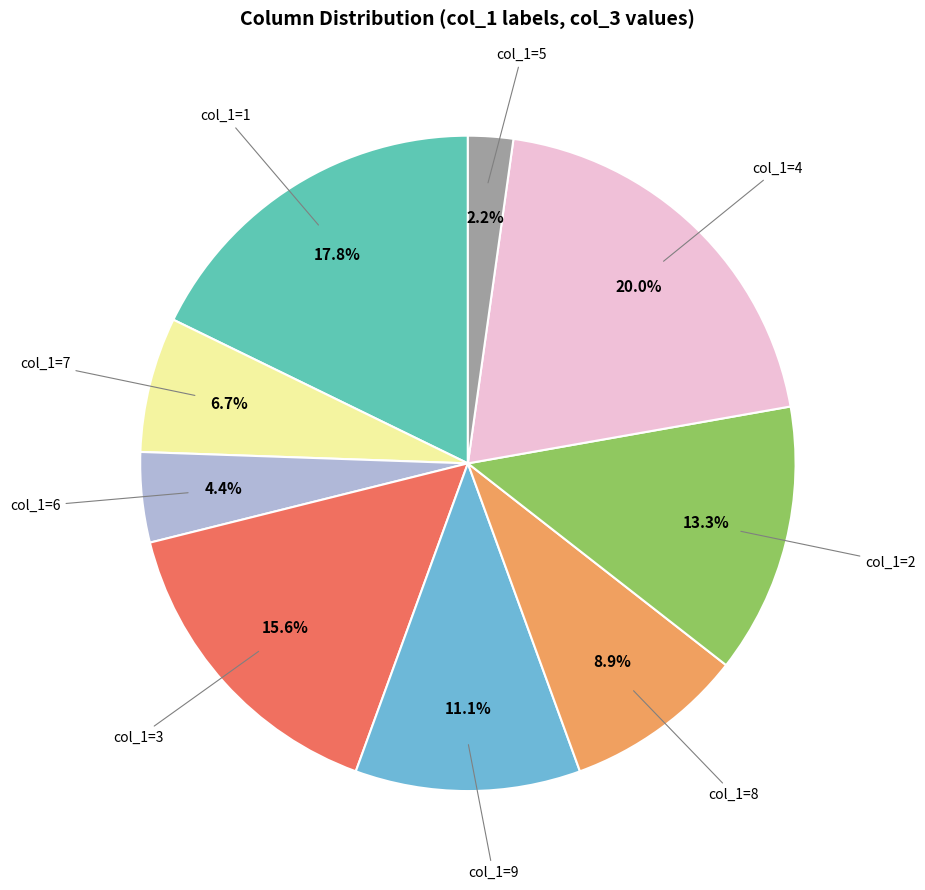

Is there a majority slice in this chart?

No